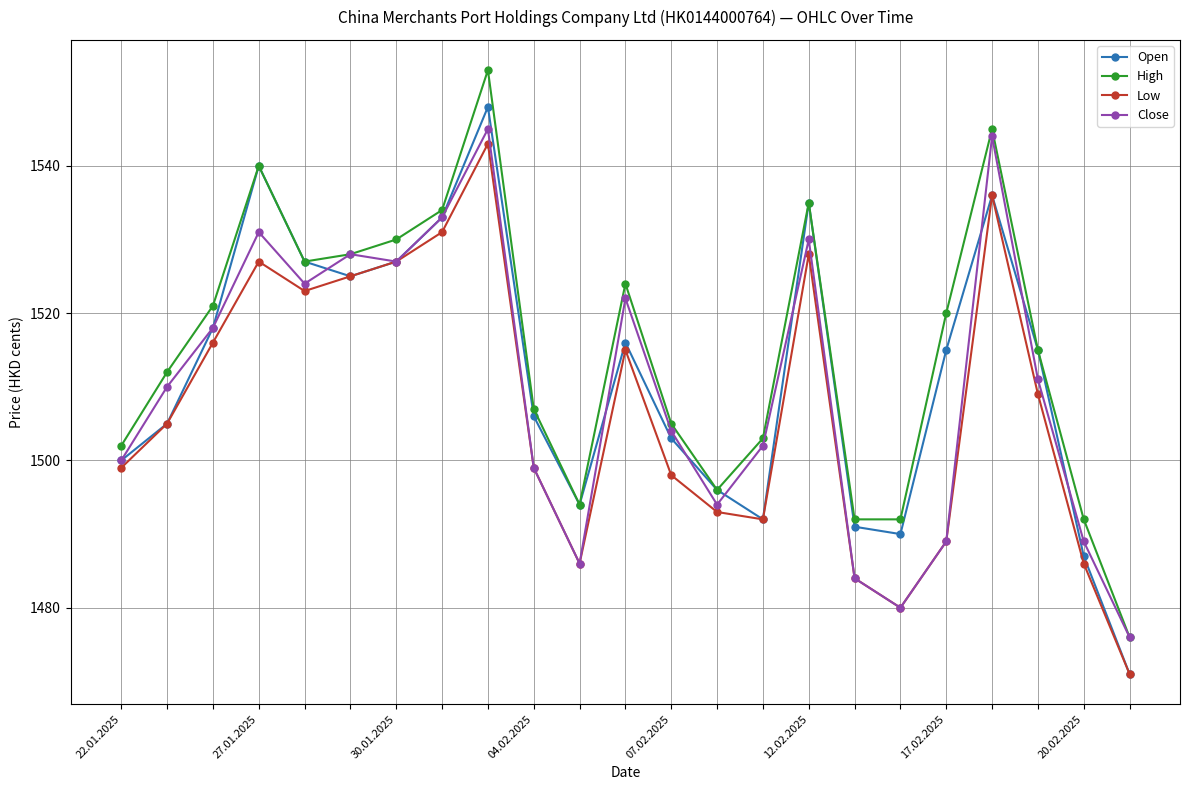

What is the difference between the maximum and minimum values in the High series?

77